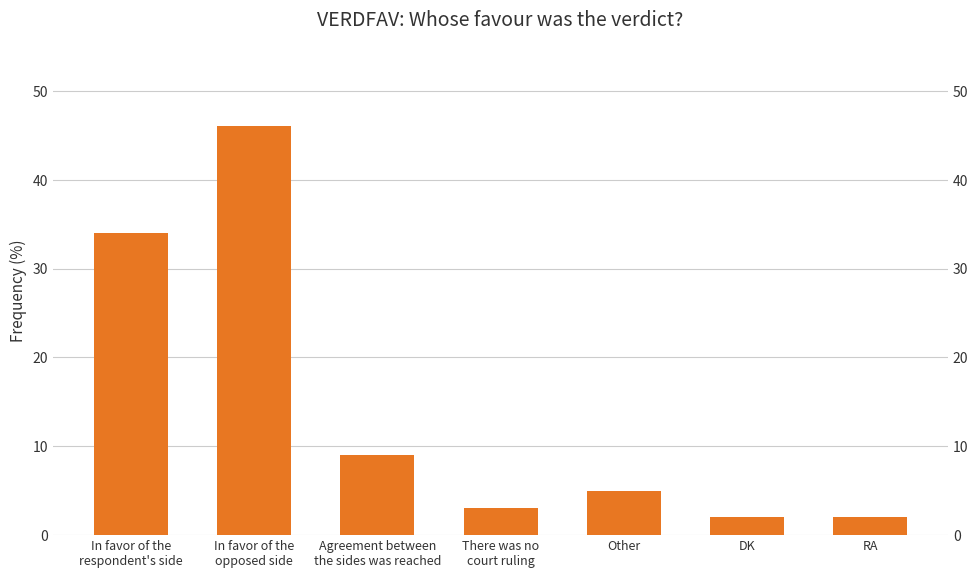

Which category has the lowest value across all series?

DK